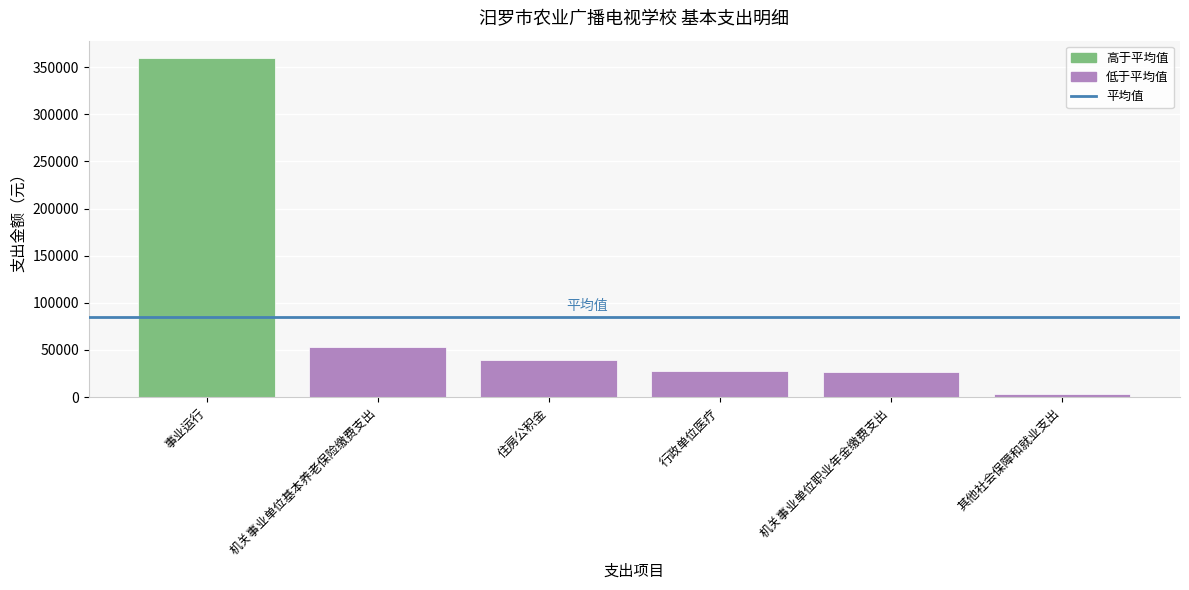

The value at 行政单位医疗 is 28150. True or false?

True